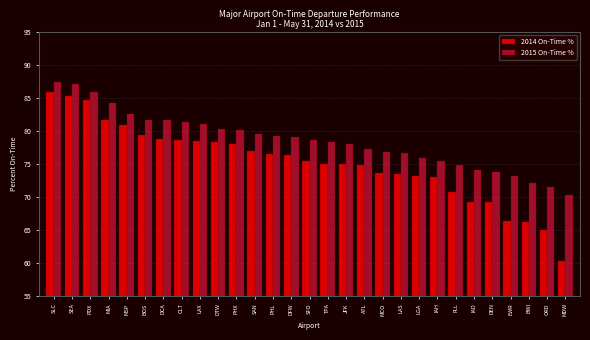

What is the total value across all series at MSP?

163.4